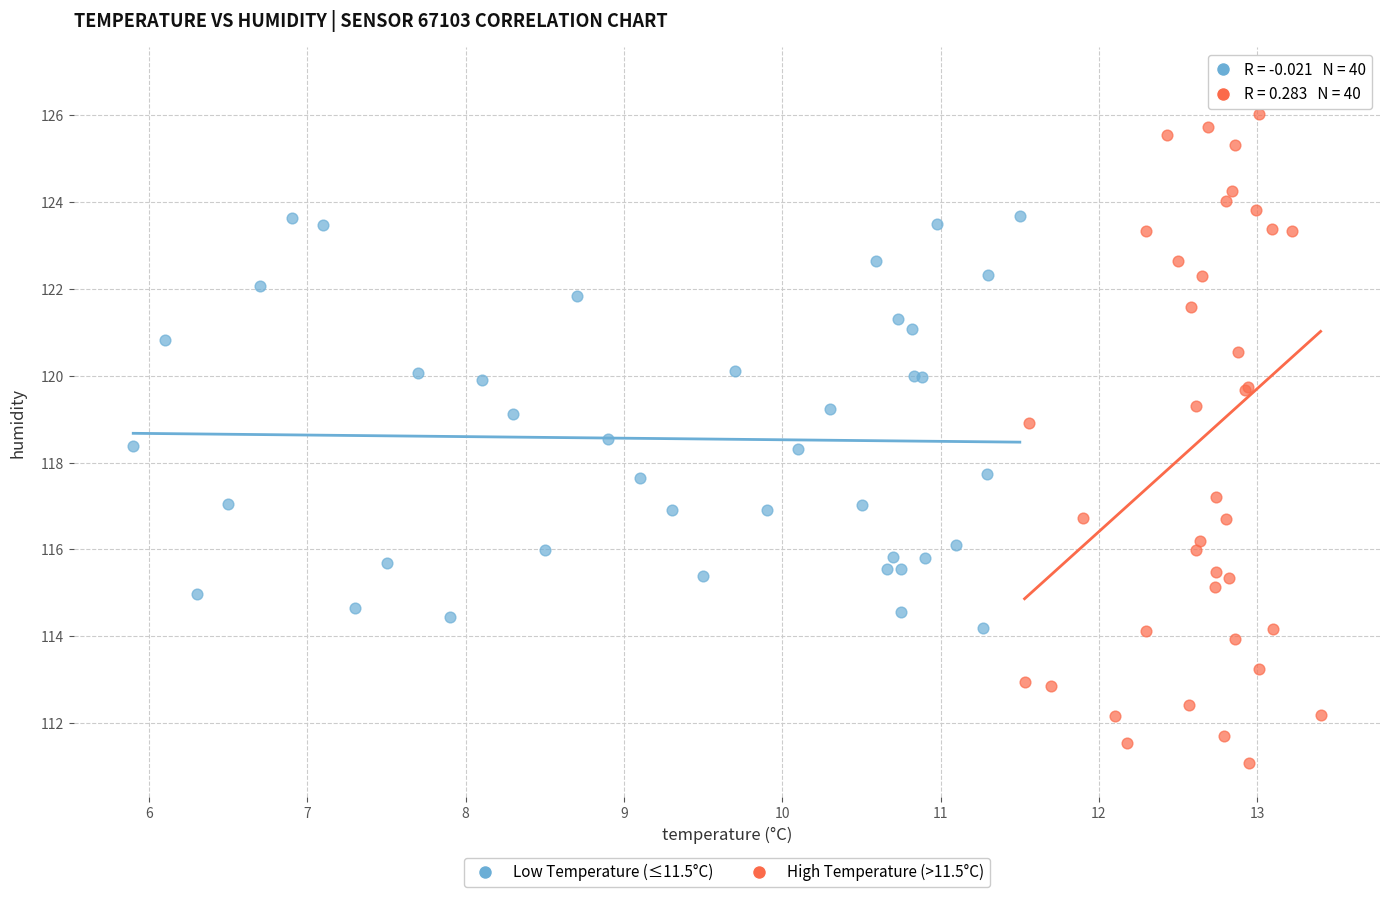

Which series reaches the minimum Y coordinate?

High Temperature (>11.5°C)